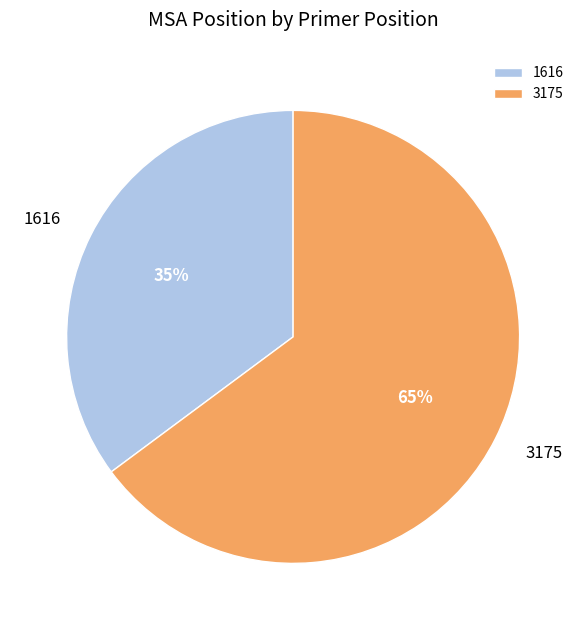

Does any single category account for the majority?

Yes